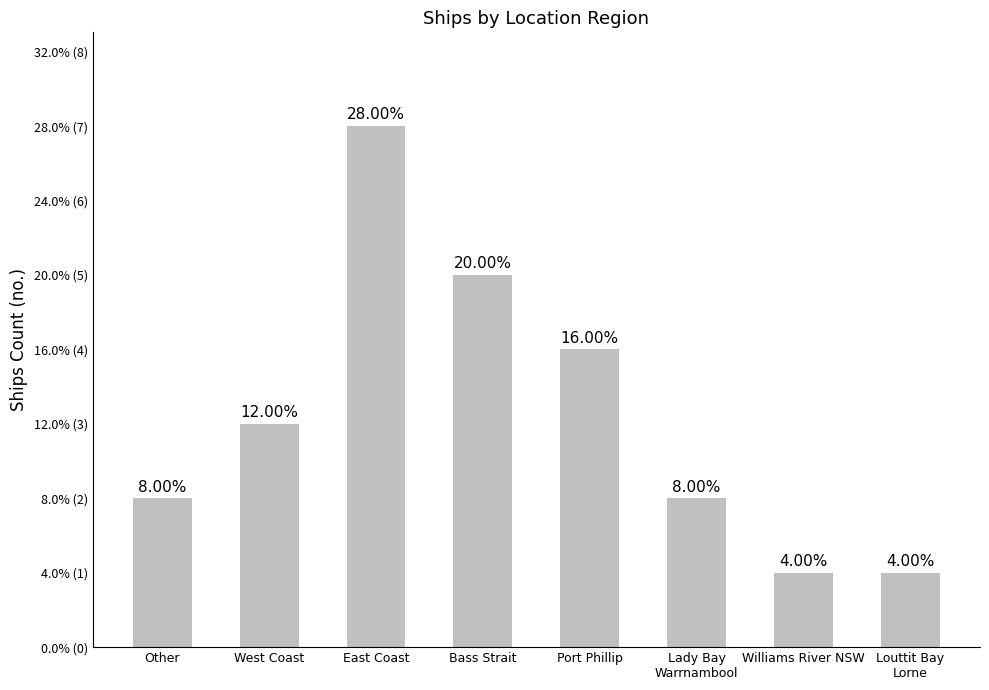

What is the label of the 4th bar from the left?

Bass Strait